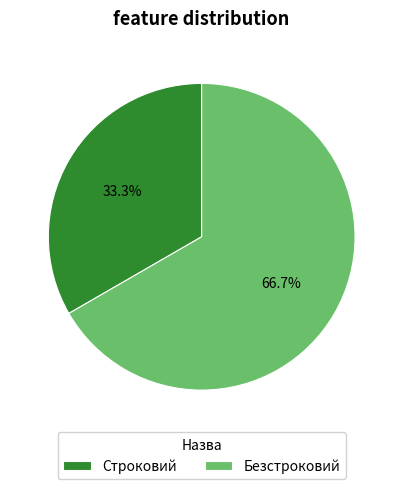

Count the number of slices in the pie.

2